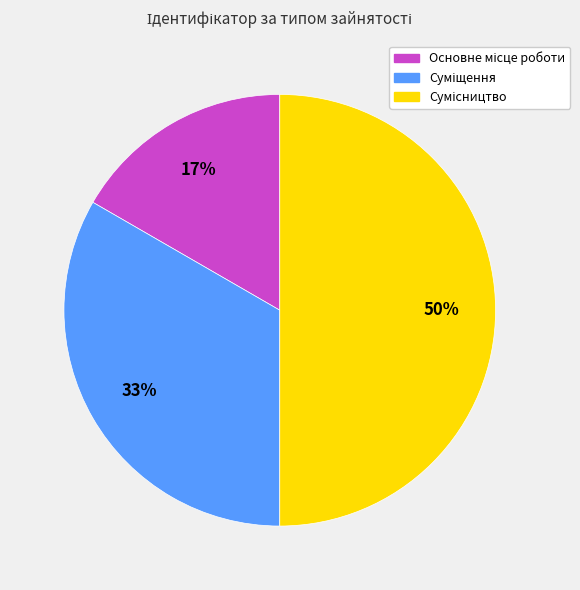

How many slices are in this pie chart?

3